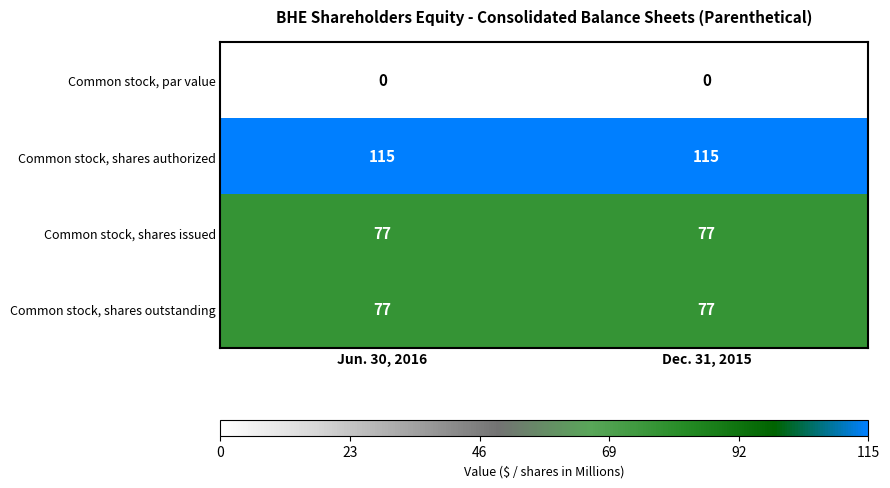

Which series has the largest total across all categories?

Common stock, shares authorized